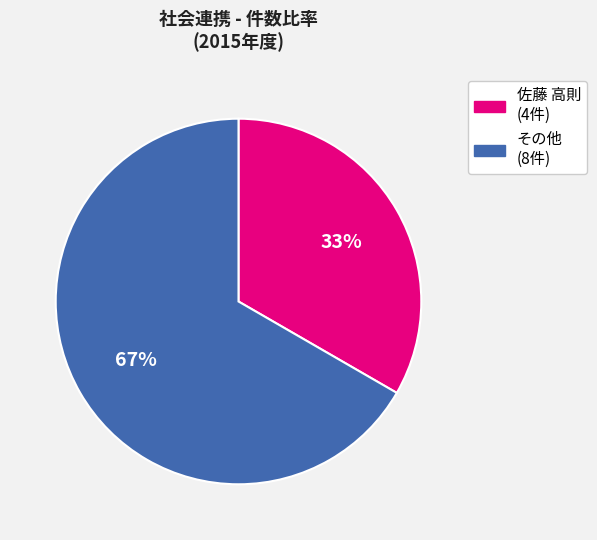

To the nearest percent, what is the average slice percentage?

50%